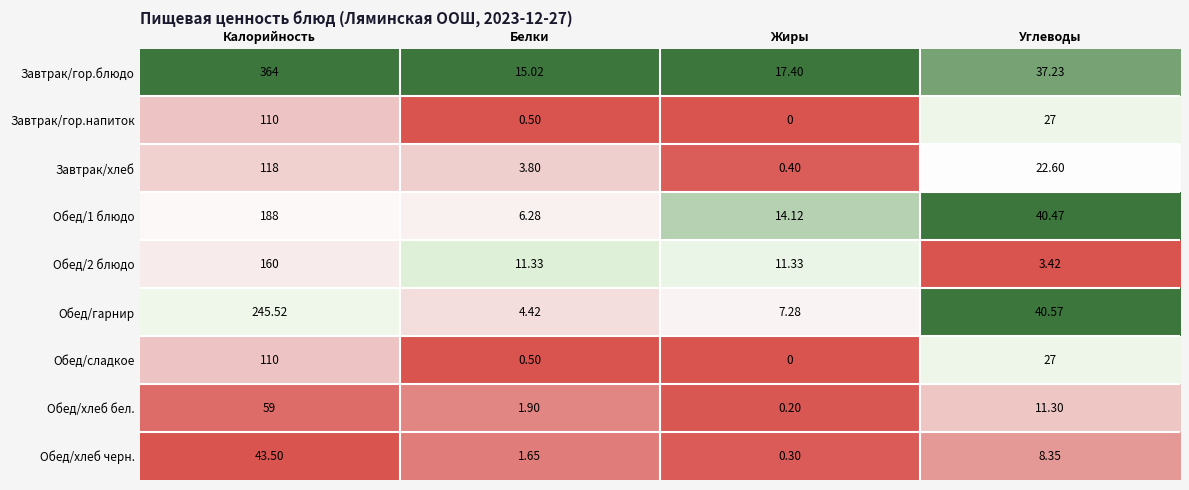

Is the value of Завтрак/хлеб at Углеводы greater than the value of Обед/2 блюдо at Белки?

Yes